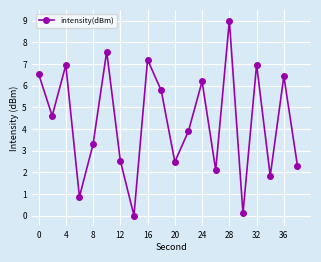

What is the value of the 5th point from the left?

3.3